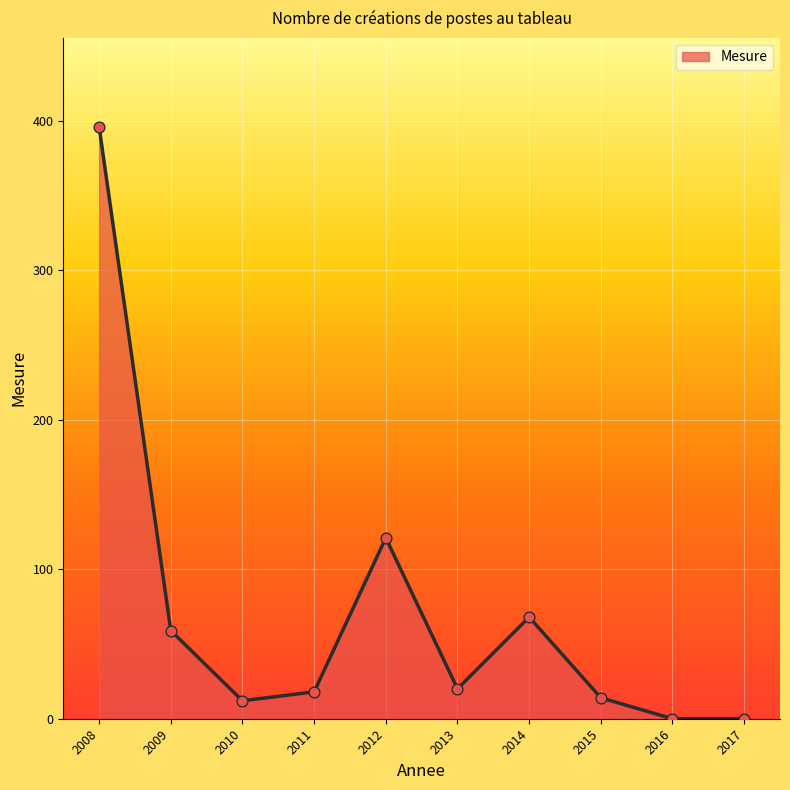

Which has a higher value, 2013 or 2015?

2013